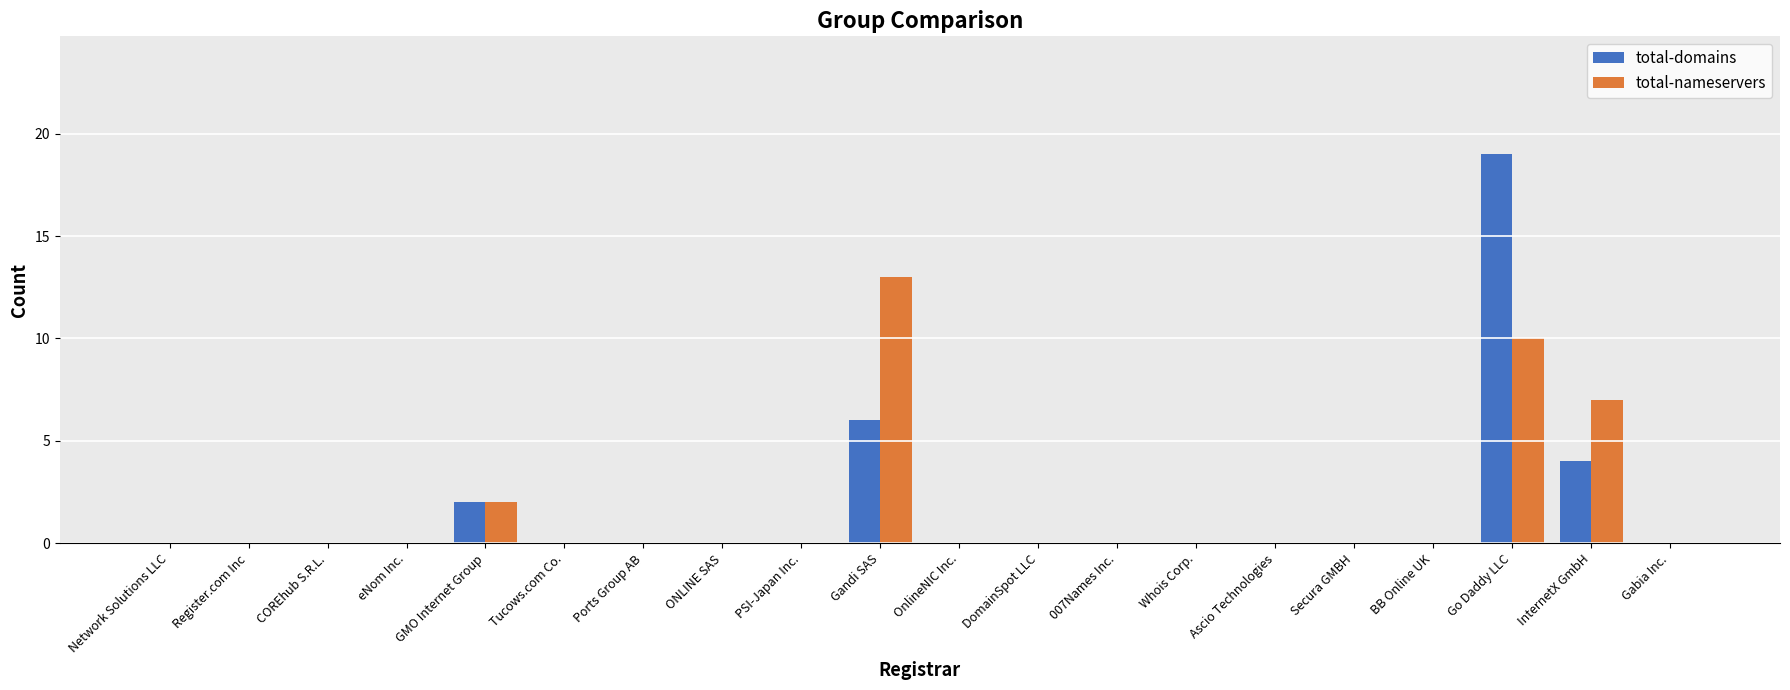

Reading left to right, extract all data points from this chart.

total-domains: Network Solutions LLC=0	Register.com Inc=0	COREhub S.R.L.=0	eNom Inc.=0	GMO Internet Group=2	Tucows.com Co.=0	Ports Group AB=0	ONLINE SAS=0	PSI-Japan Inc.=0	Gandi SAS=6	OnlineNIC Inc.=0	DomainSpot LLC=0	007Names Inc.=0	Whois Corp.=0	Ascio Technologies=0	Secura GMBH=0	BB Online UK=0	Go Daddy LLC=19	InternetX GmbH=4	Gabia Inc.=0
total-nameservers: Network Solutions LLC=0	Register.com Inc=0	COREhub S.R.L.=0	eNom Inc.=0	GMO Internet Group=2	Tucows.com Co.=0	Ports Group AB=0	ONLINE SAS=0	PSI-Japan Inc.=0	Gandi SAS=13	OnlineNIC Inc.=0	DomainSpot LLC=0	007Names Inc.=0	Whois Corp.=0	Ascio Technologies=0	Secura GMBH=0	BB Online UK=0	Go Daddy LLC=10	InternetX GmbH=7	Gabia Inc.=0